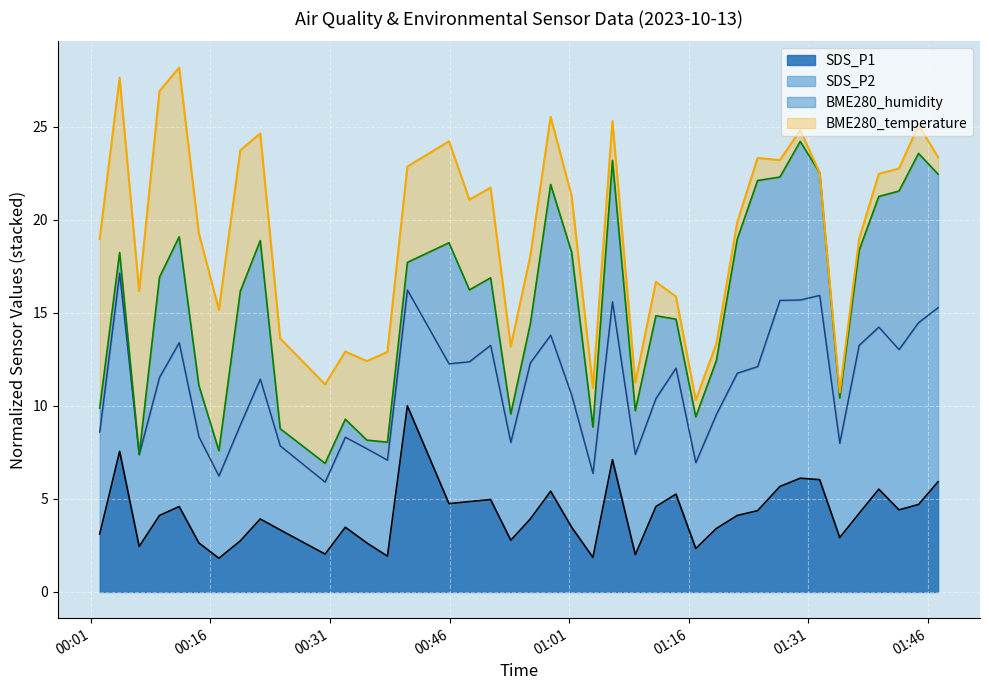

How many values in the SDS_P1 boundary series are below 4?

19